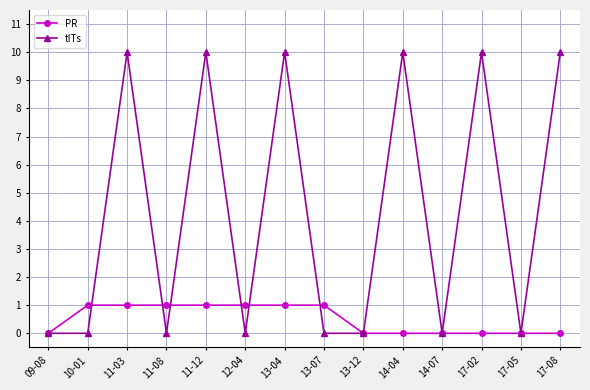

Rank the series by their maximum value, from highest to lowest.

tITs, PR